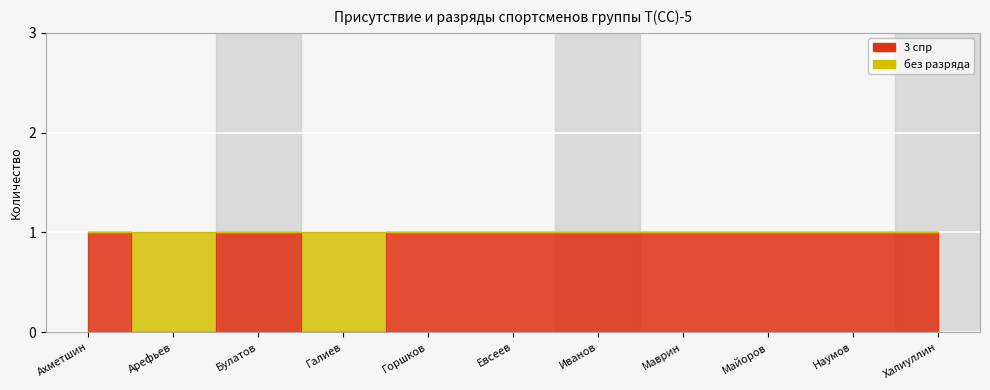

What is the greatest value displayed?

1